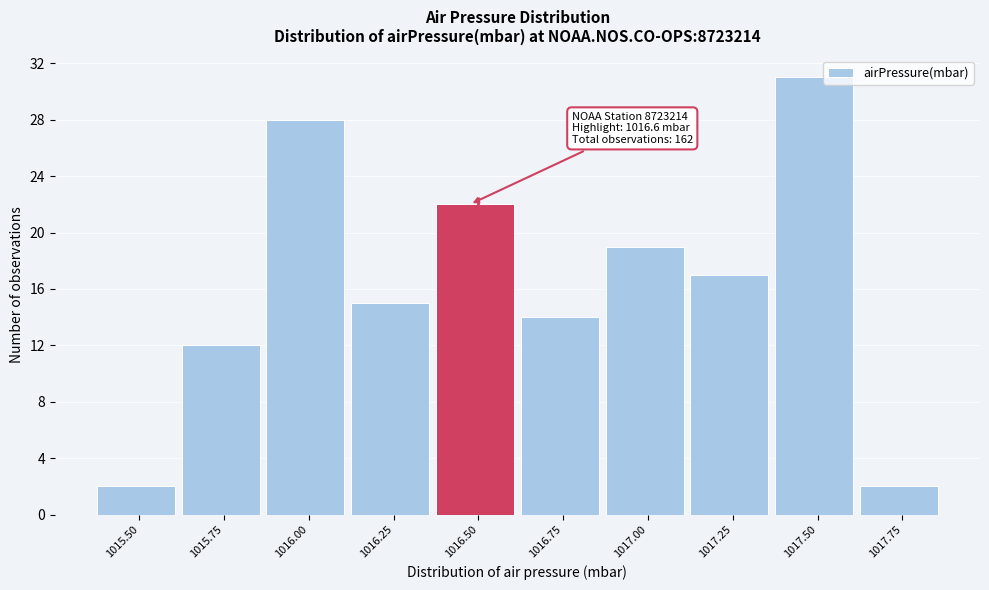

Reading left to right, extract all data points from this chart.

2	12	28	15	22	14	19	17	31	2